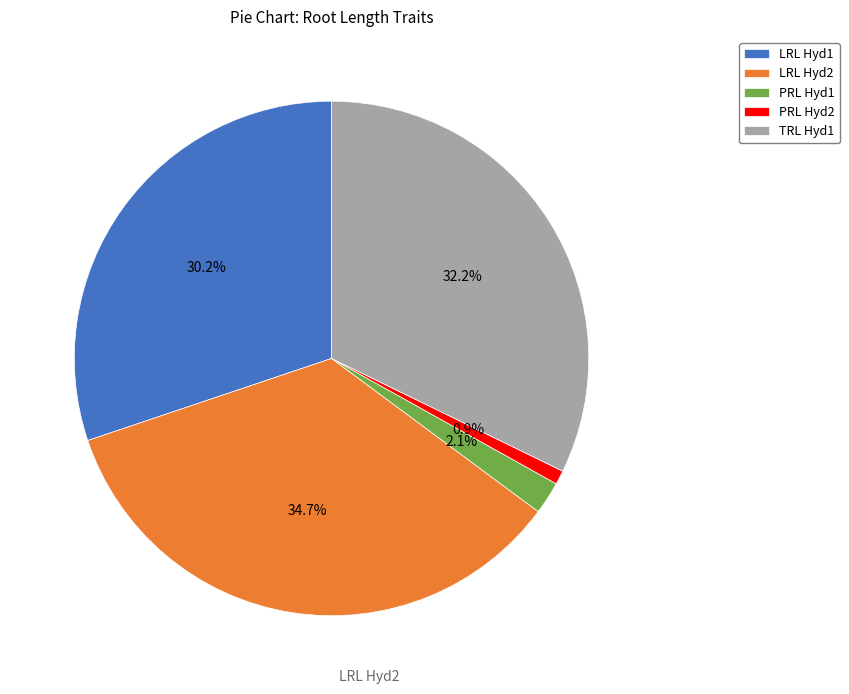

To the nearest percent, what is the combined percentage of TRL Hyd1 and LRL Hyd2?

67%